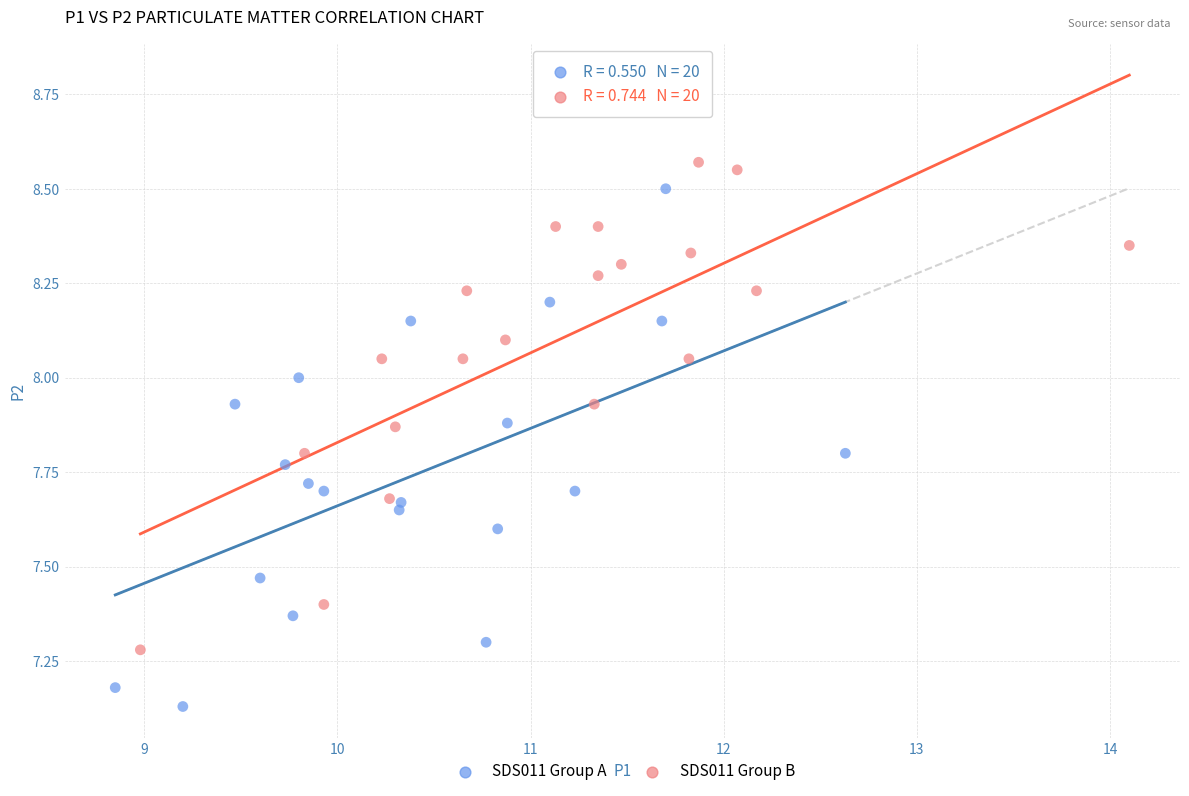

Which series contains the lowest Y value?

SDS011 Group A